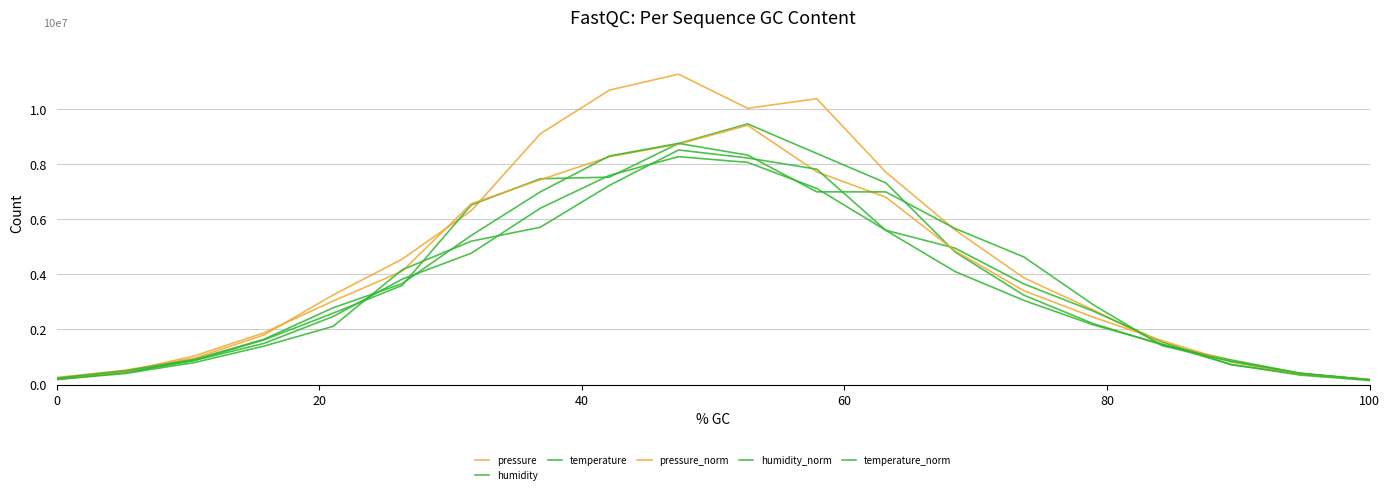

True or false: temperature and pressure_norm cross at least once.

True